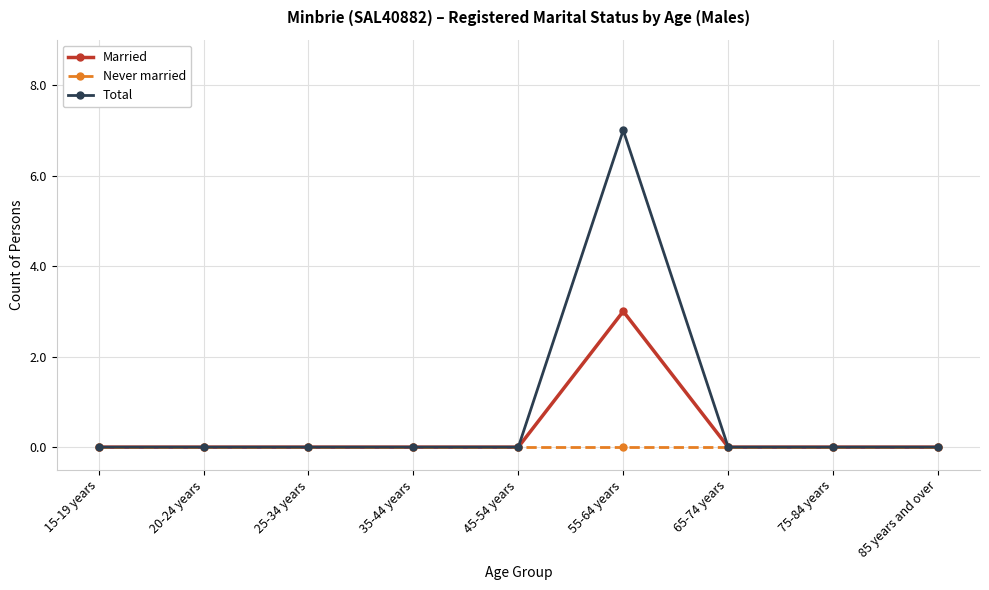

Is it true that Married equals 0 at 15-19 years?

True